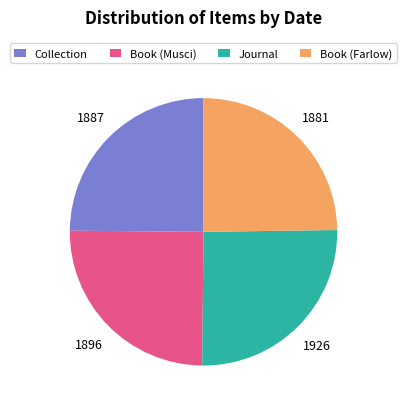

How many segments does this pie chart have?

4